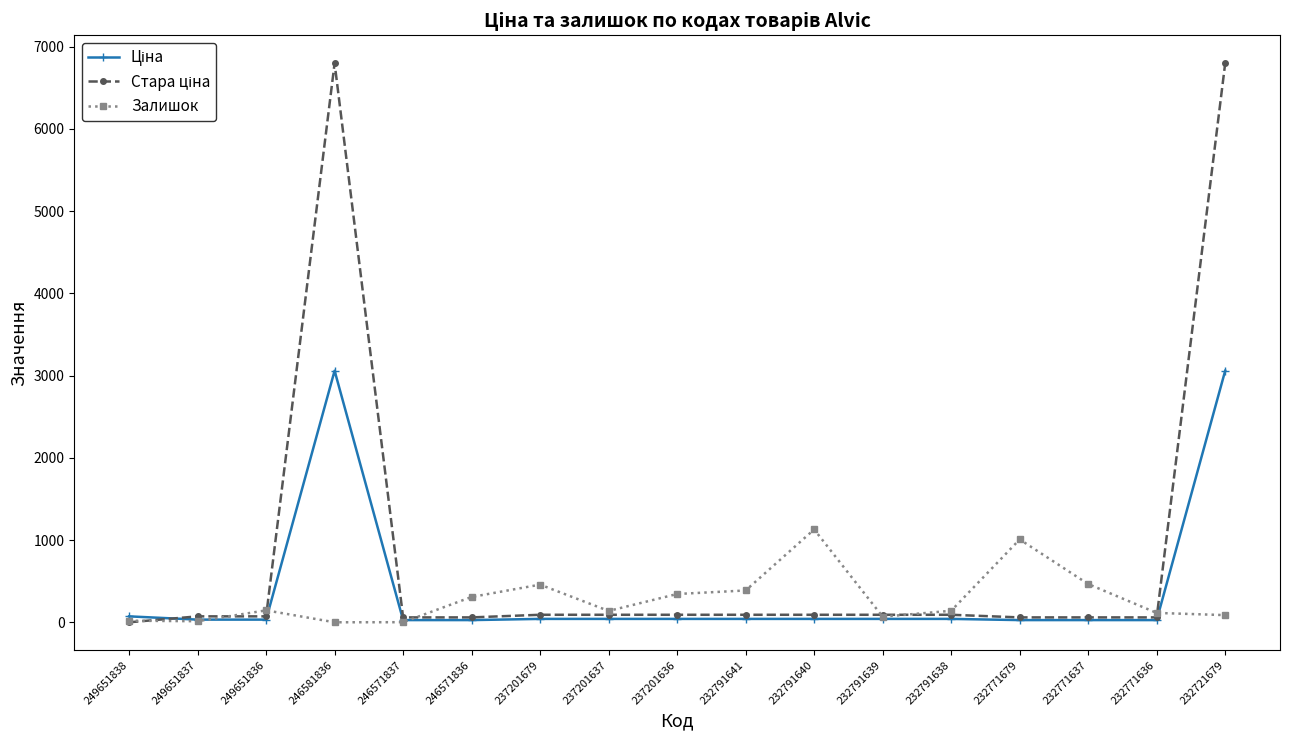

True or false: Залишок has more than 0 points higher than both neighbors.

True